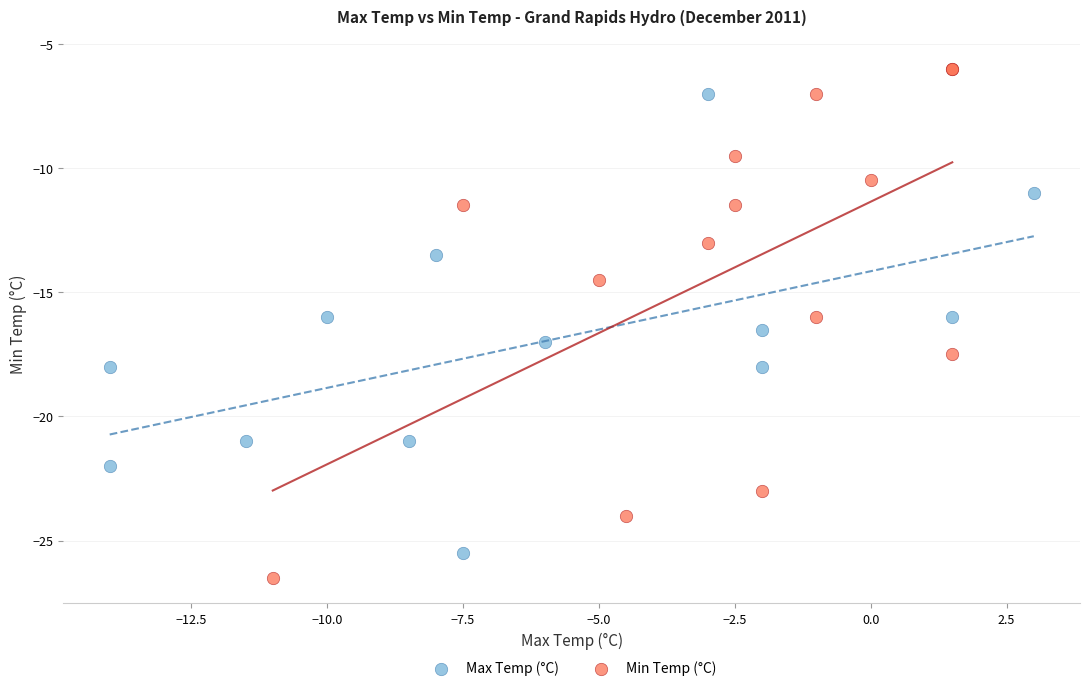

Which series contains the highest Y value?

Min Temp (°C)